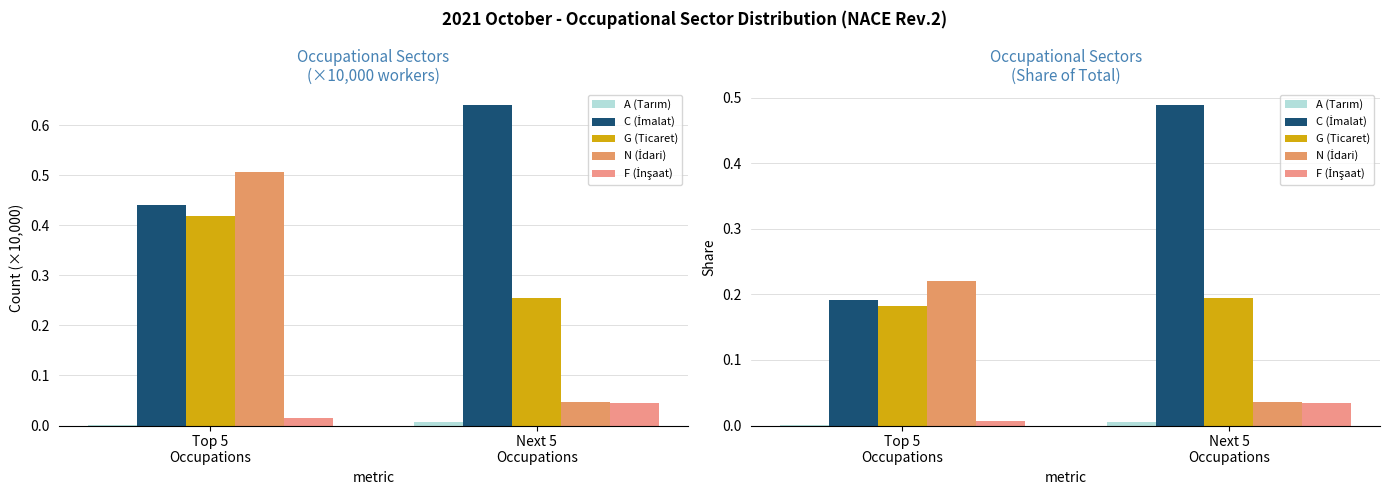

How many groups of bars are there?

2